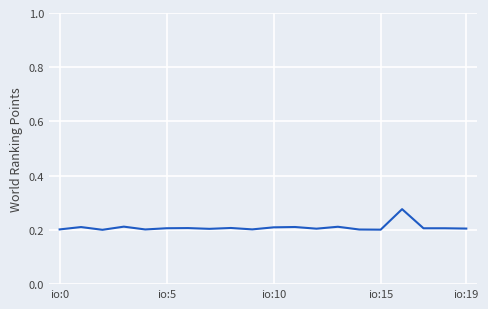

Does the chart have visible grid lines?

Yes